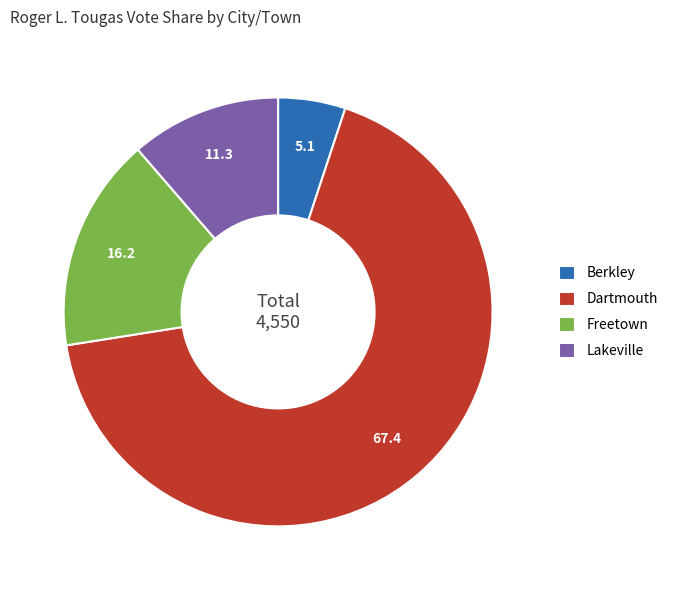

True or false: Freetown accounts for 16% of the total.

True